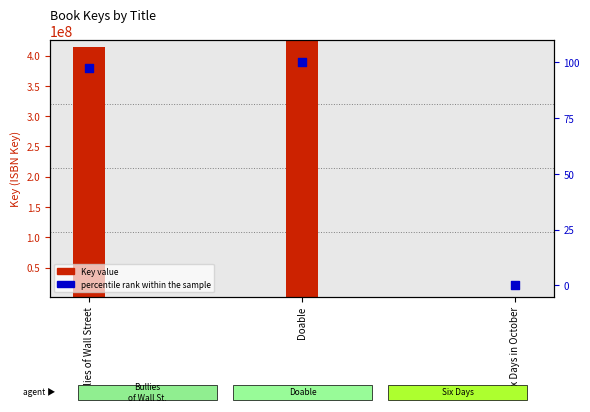

Between Bullies of Wall Street and Doable, which is larger?

Doable